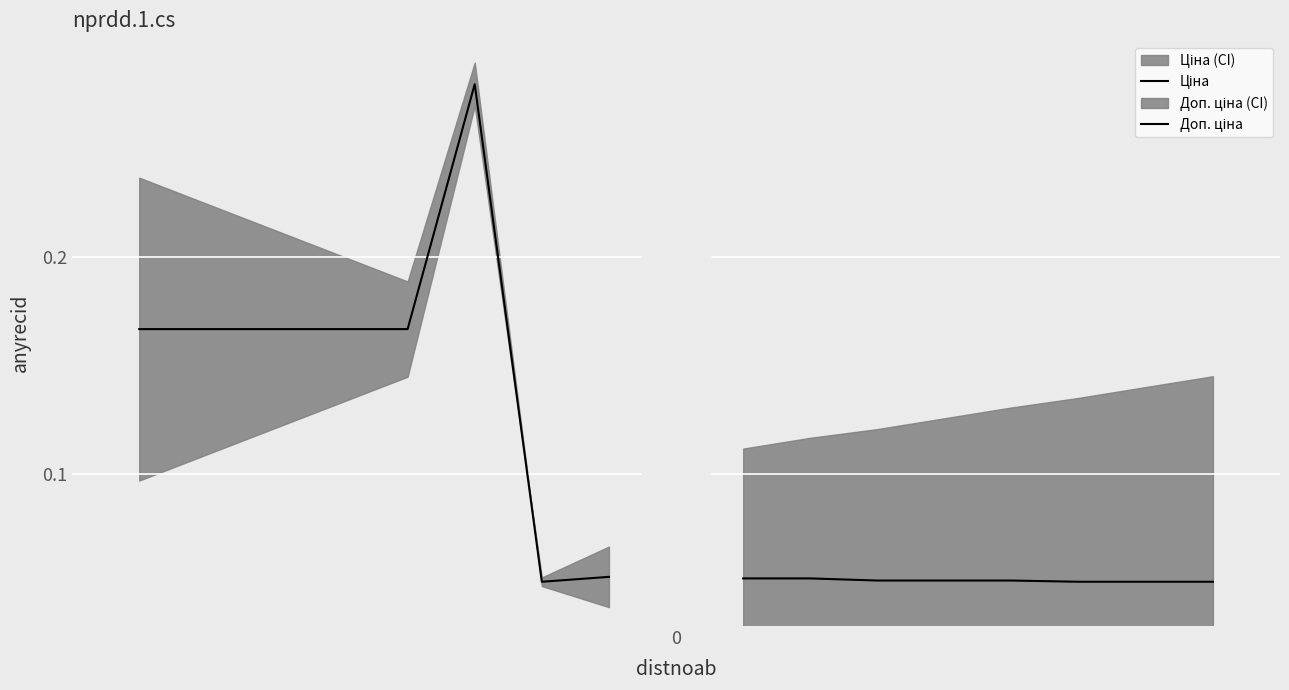

In Ціна, how many points are higher than both neighbors (excluding endpoints)?

1